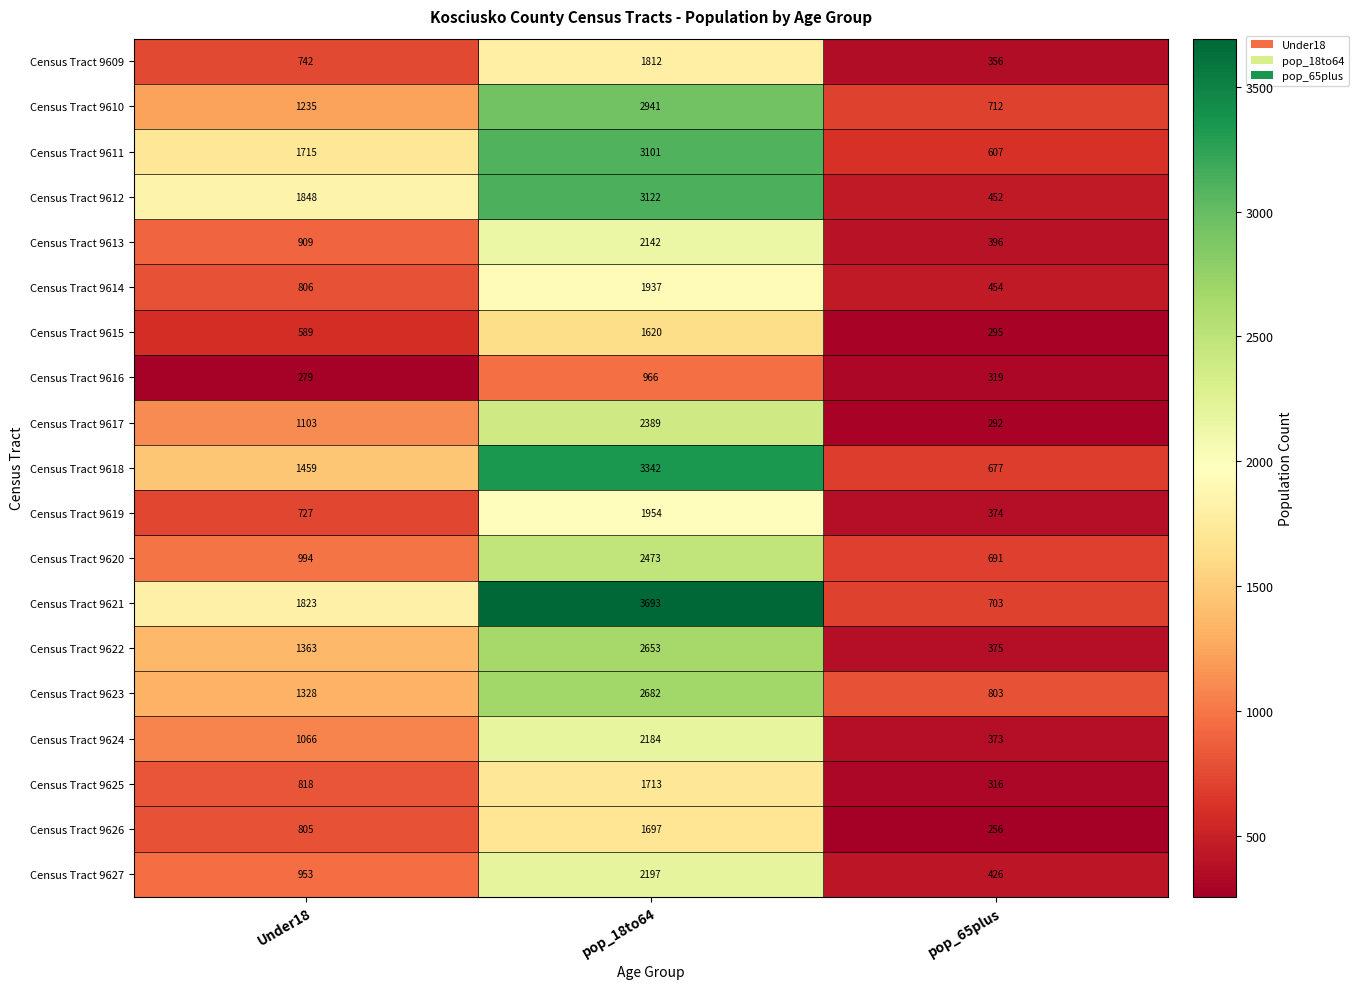

The Census Tract 9612 series shows 452 at pop_65plus. True or false?

True